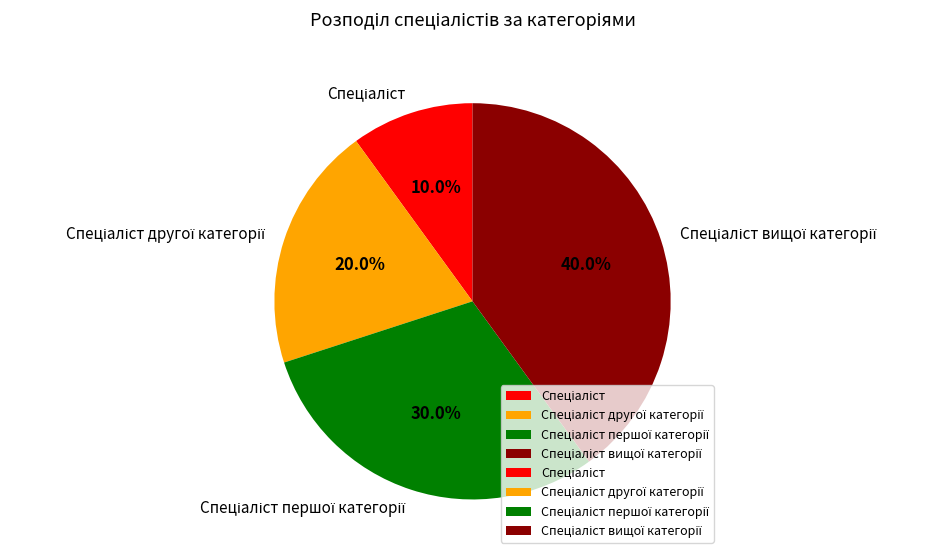

Does any single category account for the majority?

No